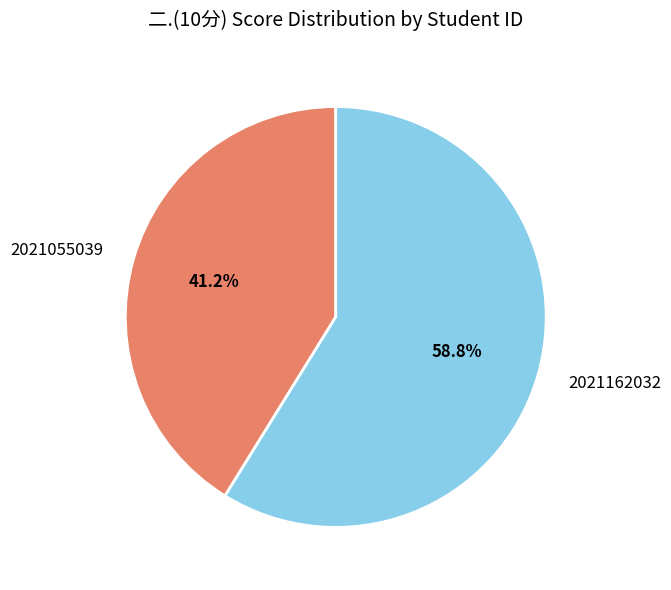

How much of the chart is everything except 2021162032?

41.2%